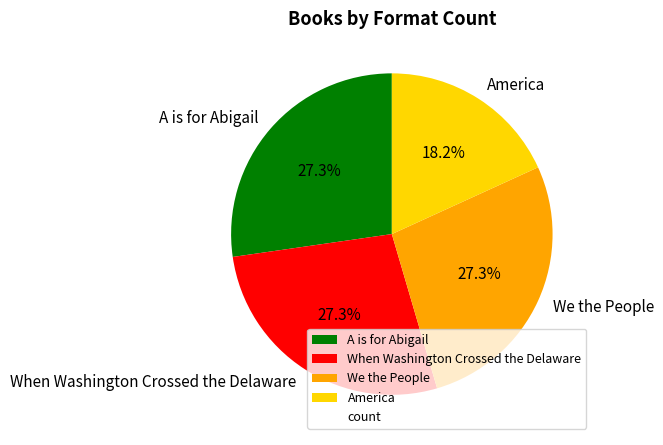

What percentage is the When Washington Crossed the Delaware slice, to the nearest percent?

27%